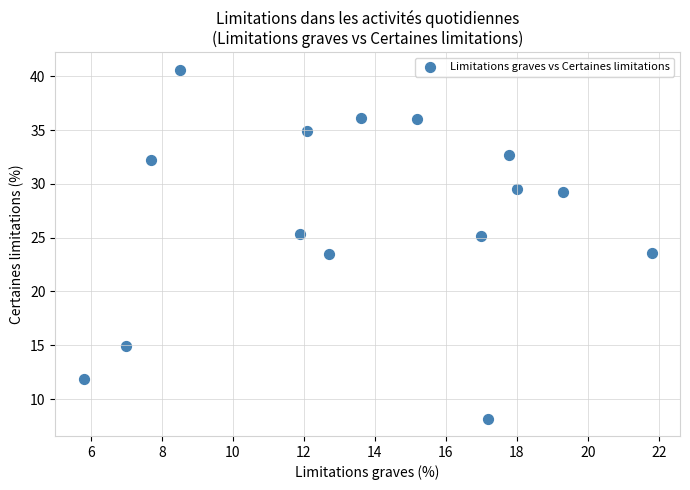

What is the range of Y values (max minus min)?

32.4